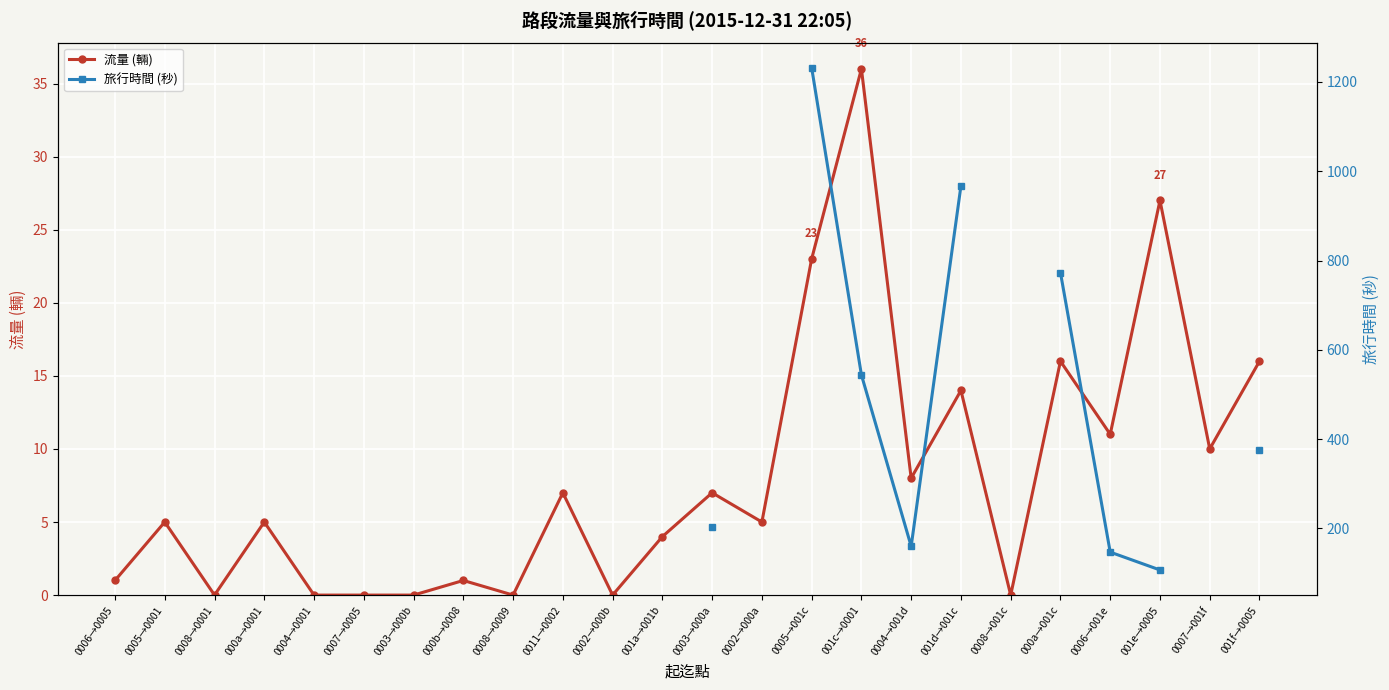

True or false: 流量 (輛) and 旅行時間 (秒) intersect in this chart.

False